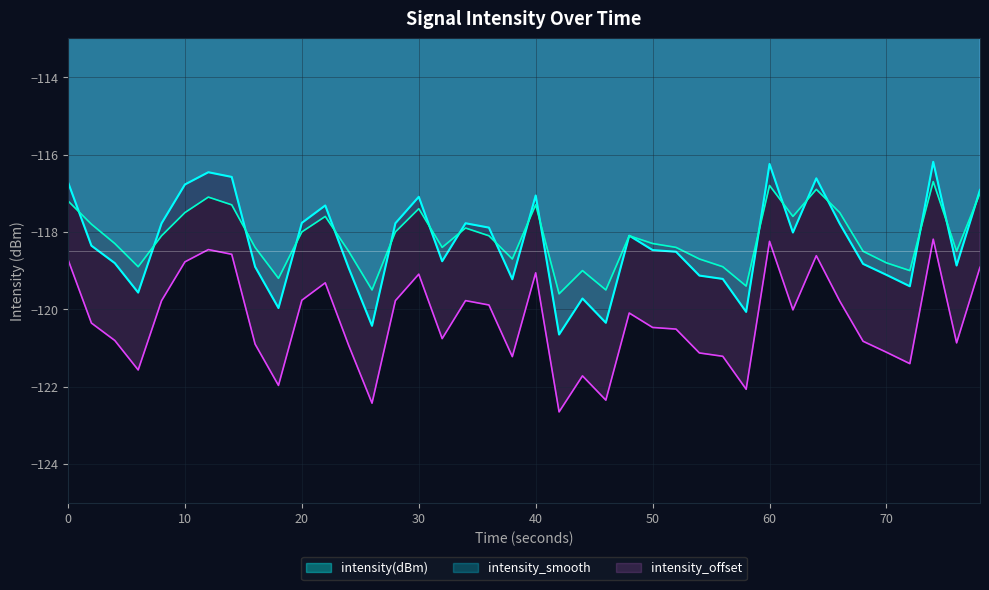

How many lines are shown in the chart?

3